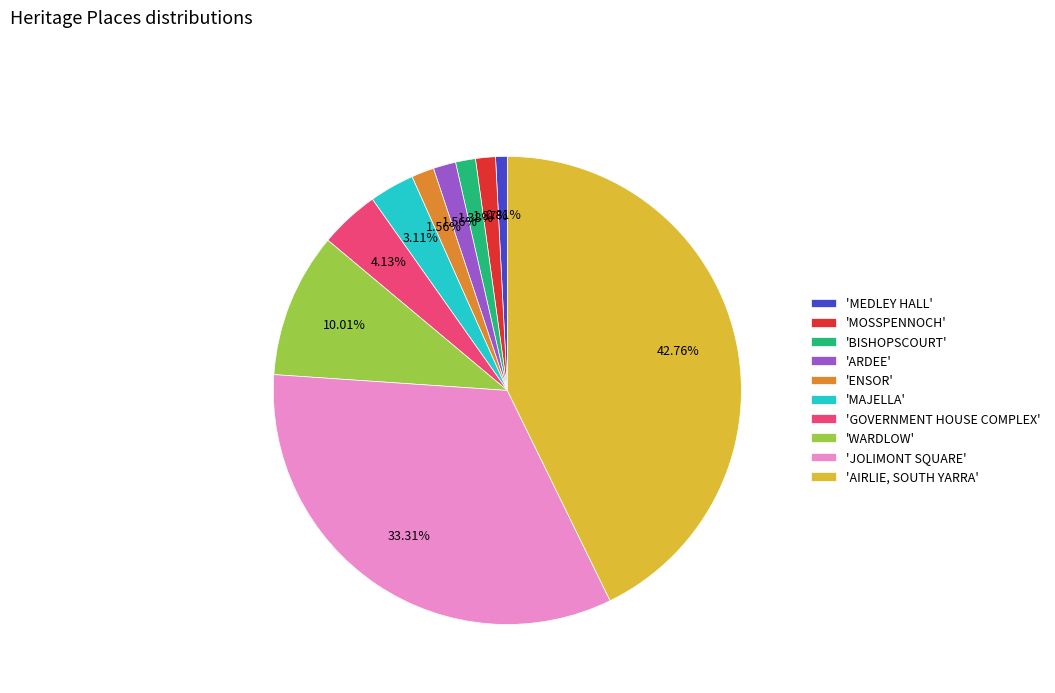

Does any single category account for the majority?

No